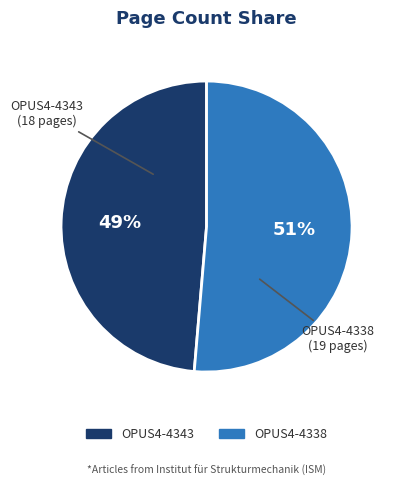

Do OPUS4-4338 and OPUS4-4343 together represent more than half of the pie?

Yes